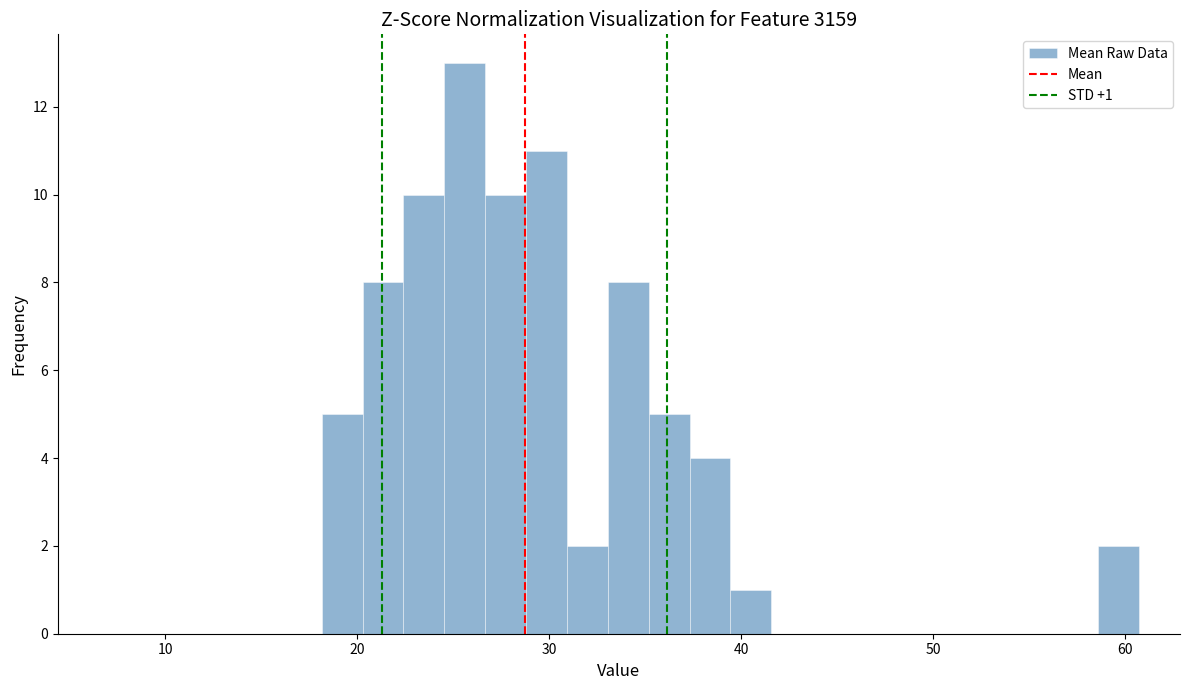

Around what value on the x-axis is the tallest bar? Give the approximate position of its centre, as read against the axis.

26